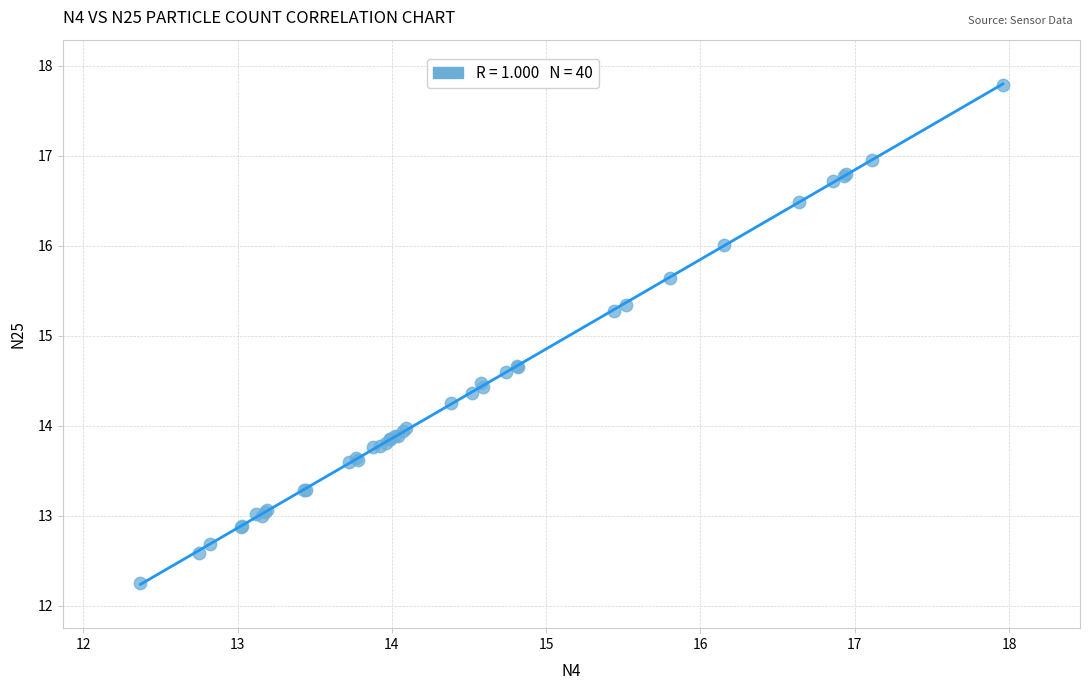

What Y value in the scatter plot is closest to 15?

15.3